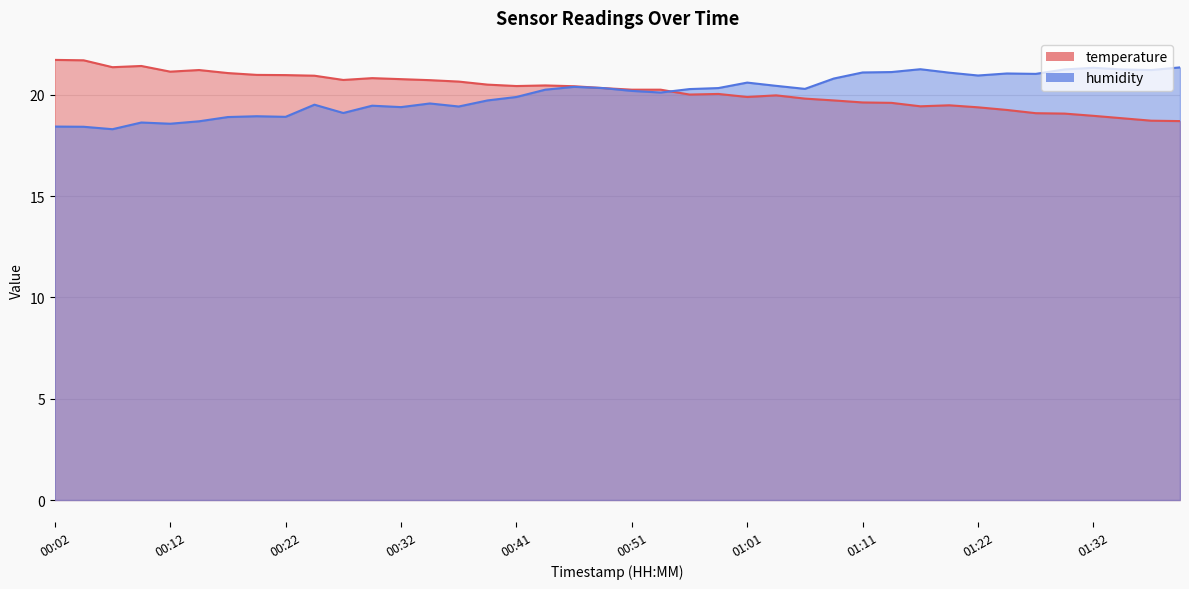

Which category has the highest value across all series?

00:02